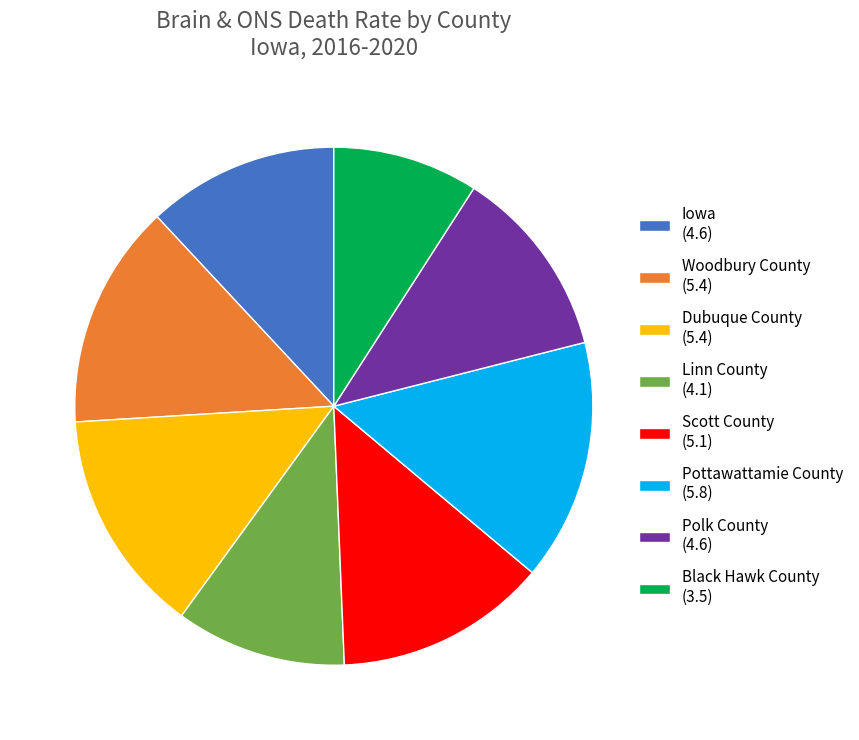

Does Woodbury County (5.4) represent more than half of the total?

No